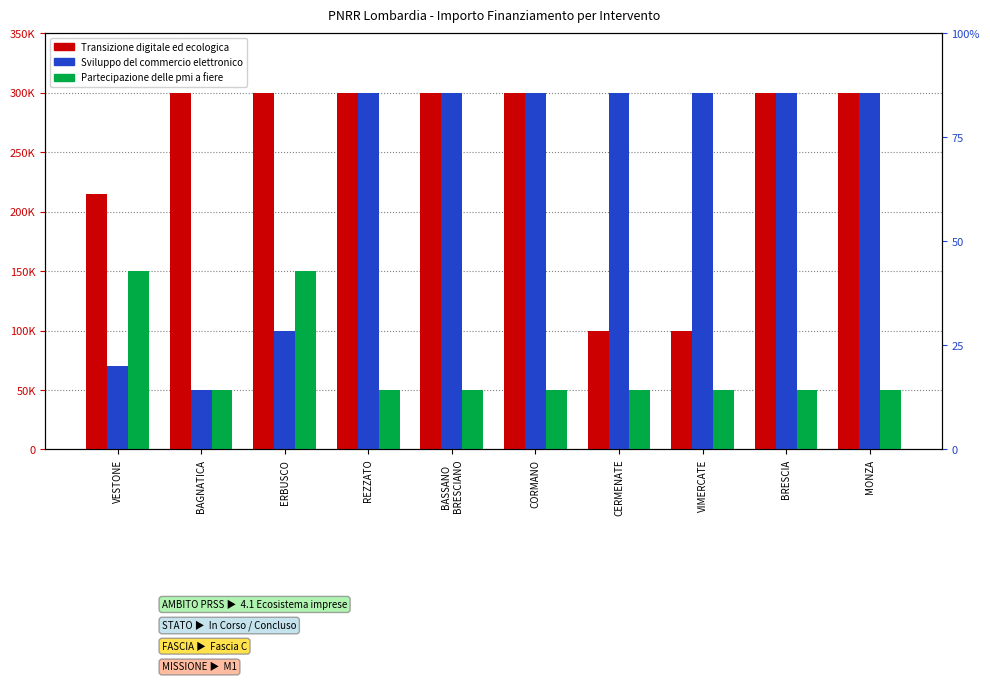

Is the value of Partecipazione delle pmi a fiere at BAGNATICA greater than the value of Transizione digitale ed ecologica at ERBUSCO?

No